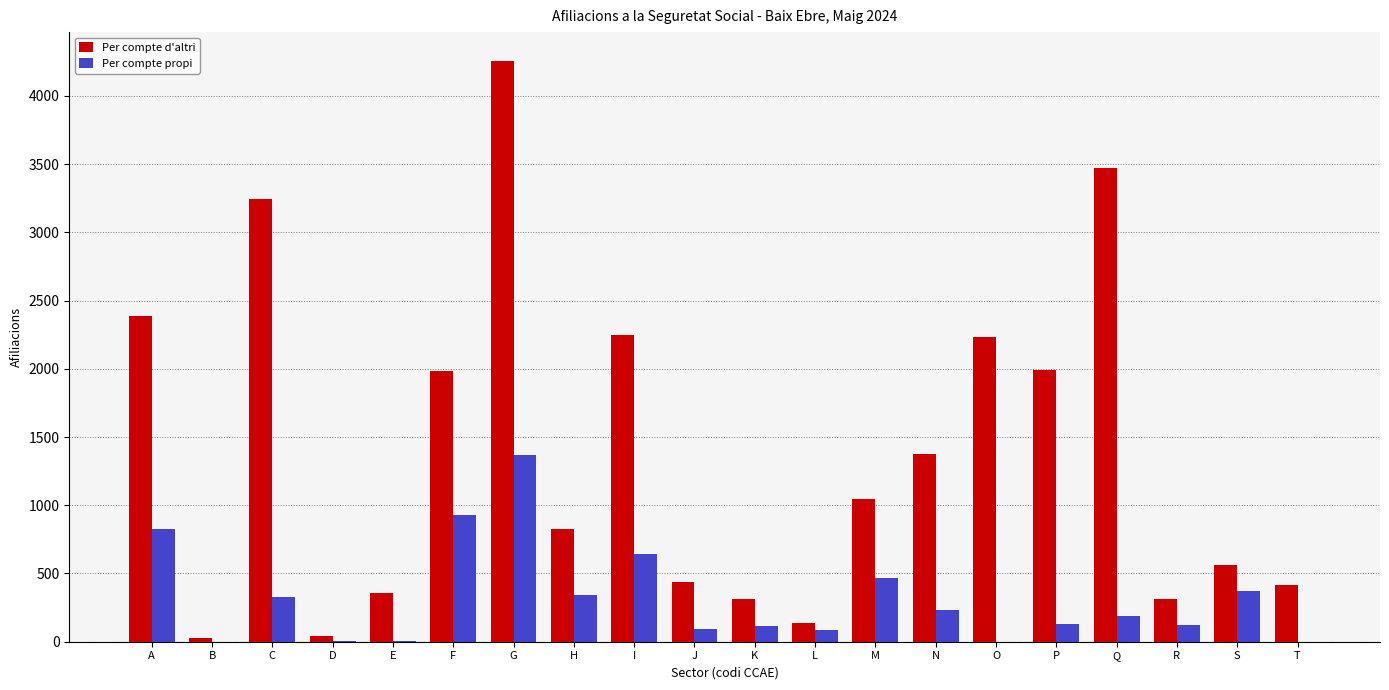

Which series has the largest range (max minus min)?

Per compte d'altri